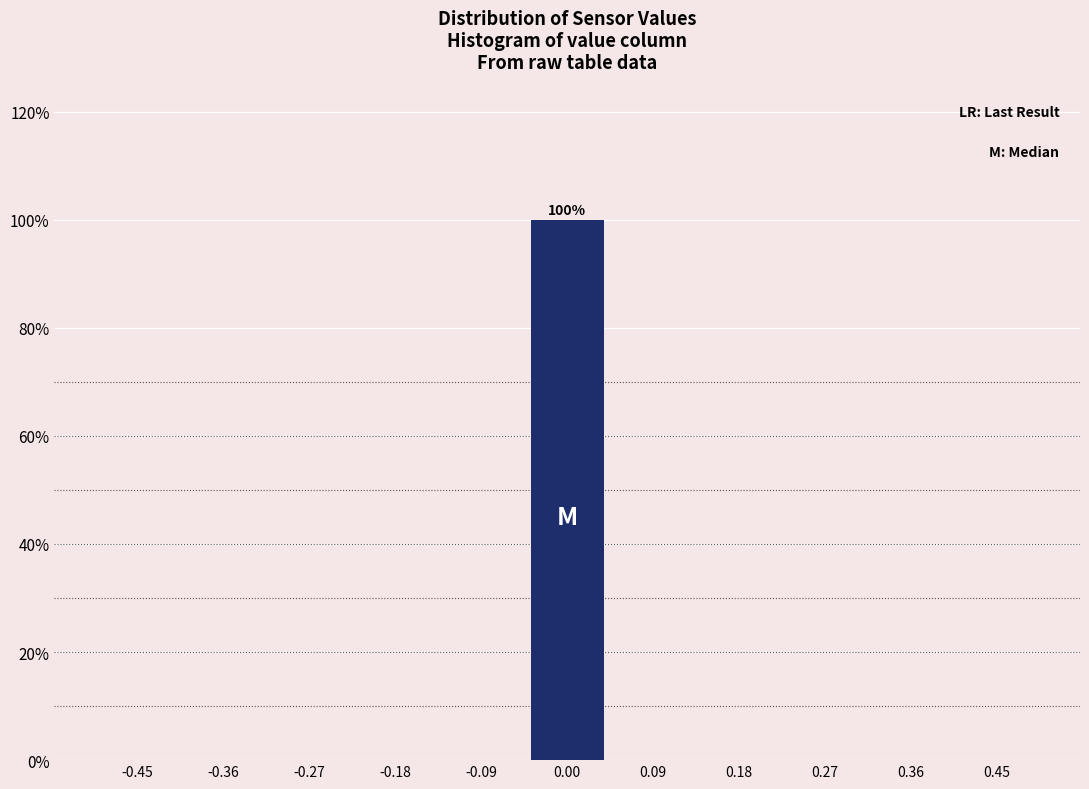

Which range on the x-axis has the tallest bar?

-0.05 to 0.05